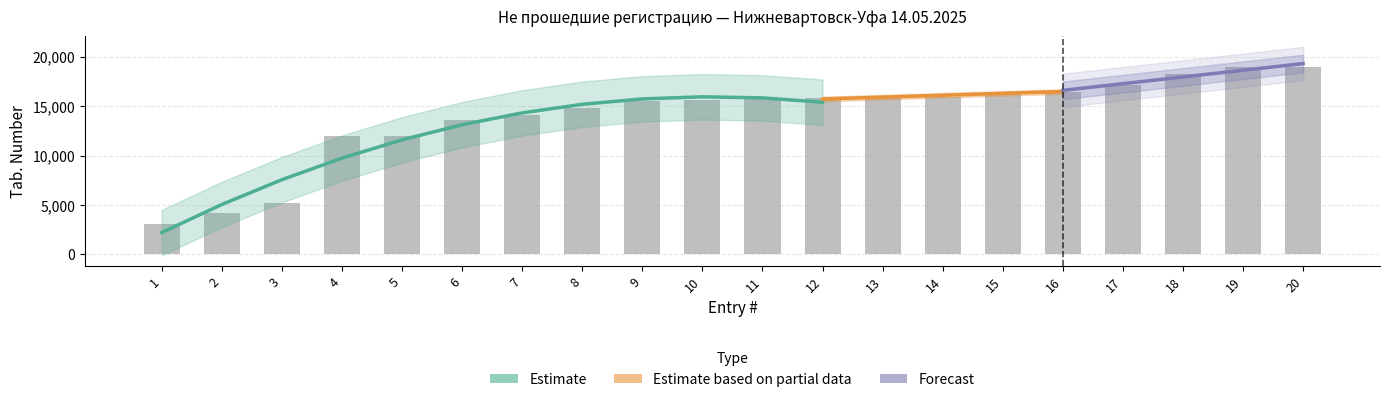

What is the maximum value shown in the chart?

18980